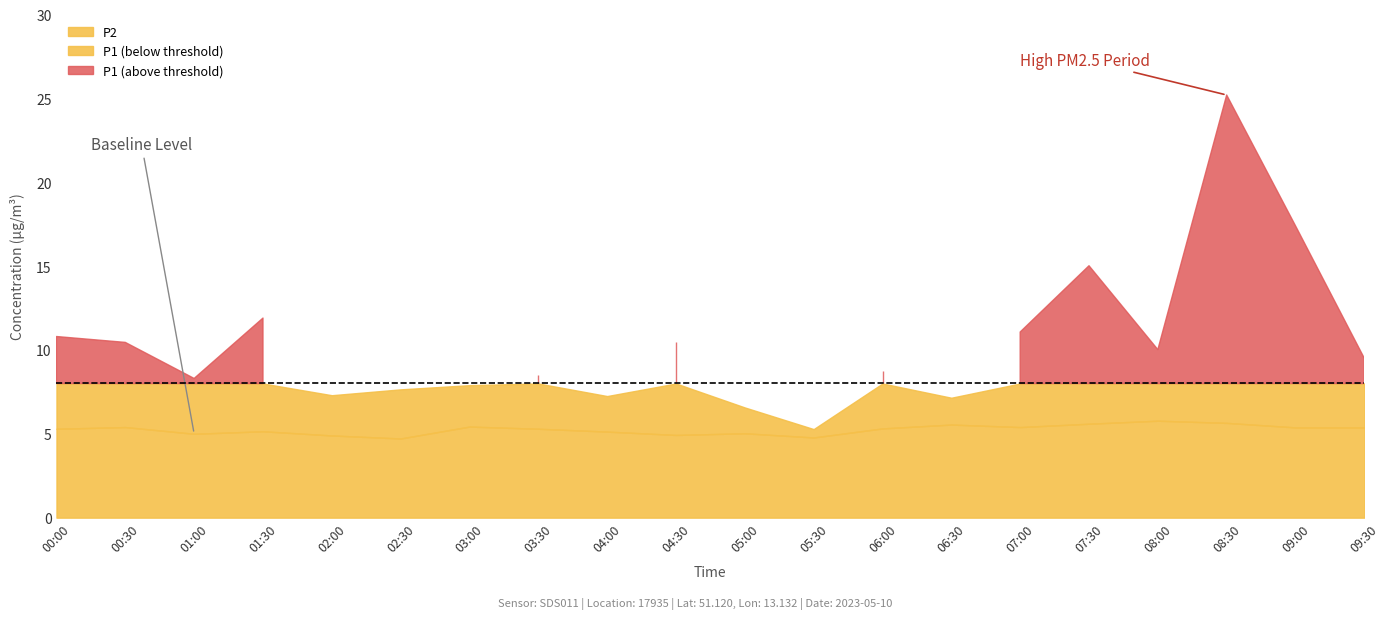

True or false: P2 and P1 intersect in this chart.

False